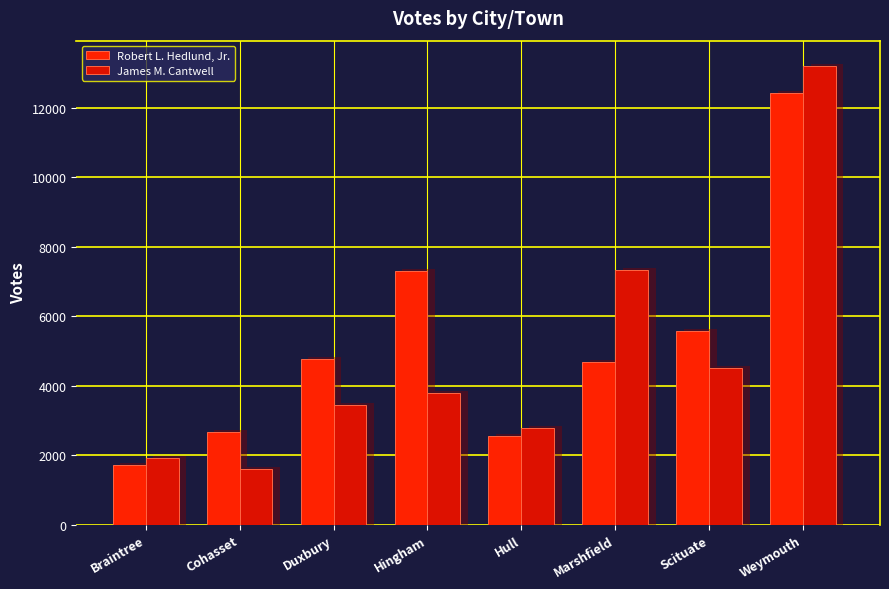

At which label is Robert L. Hedlund, Jr. closest to 7076?

Hingham